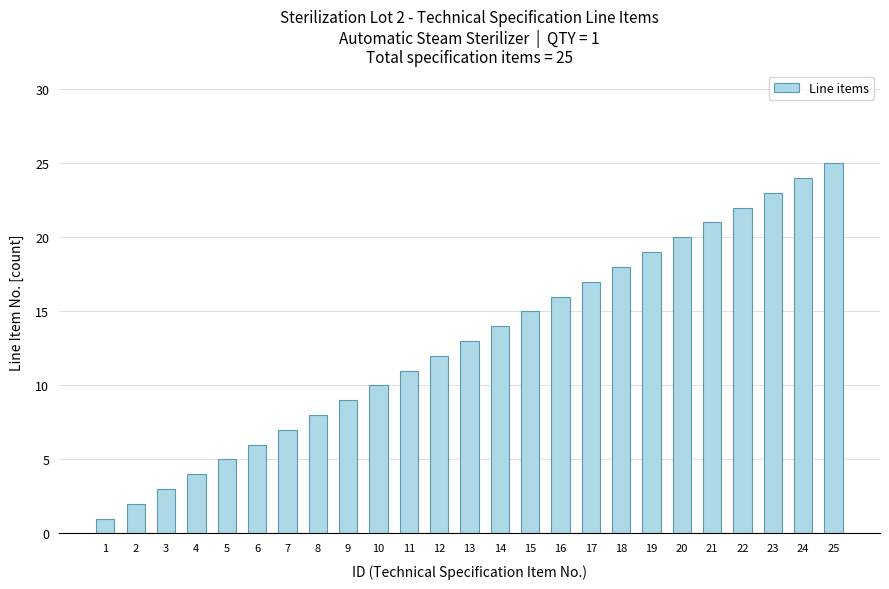

What value does the data have at 18, to the nearest 5?

20